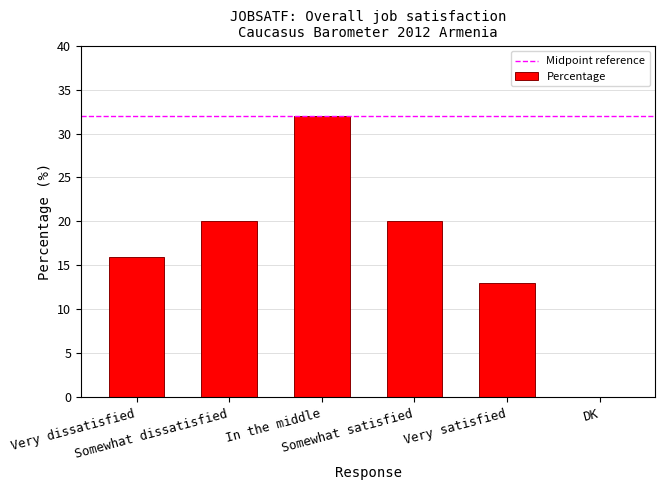

What is the maximum value shown in the chart?

32